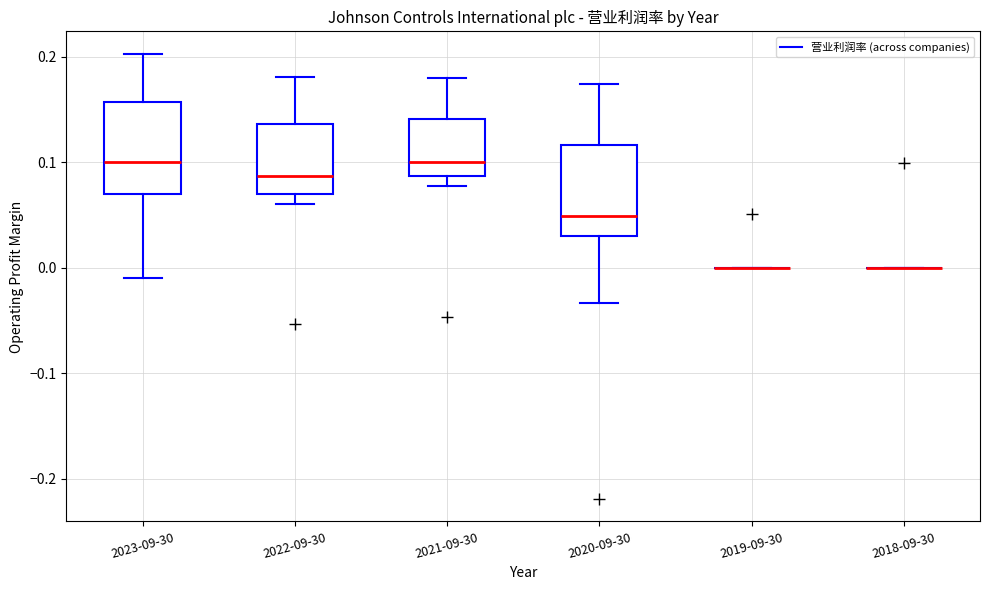

Reading left to right, read every box against the y-axis: the position of its median line, the range the box covers, and the ends of its whiskers. The values are not printed on the chart, so give them approximately, as read against the axis.

2023-09-30: median 0.10, box 0.07 to 0.16, whiskers -0.01 to 0.20
2022-09-30: median 0.09, box 0.07 to 0.14, whiskers 0.06 to 0.18
2021-09-30: median 0.10, box 0.09 to 0.14, whiskers 0.08 to 0.18
2020-09-30: median 0.05, box 0.03 to 0.12, whiskers -0.03 to 0.17
2019-09-30: box collapsed to a line at 0.00, whiskers 0.00 to 0.00
2018-09-30: box collapsed to a line at 0.00, whiskers 0.00 to 0.00